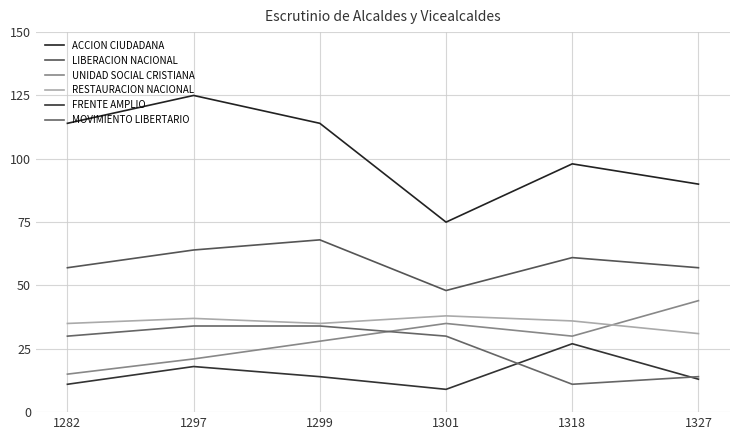

What is the difference between the maximum and minimum values in the UNIDAD SOCIAL CRISTIANA series?

29